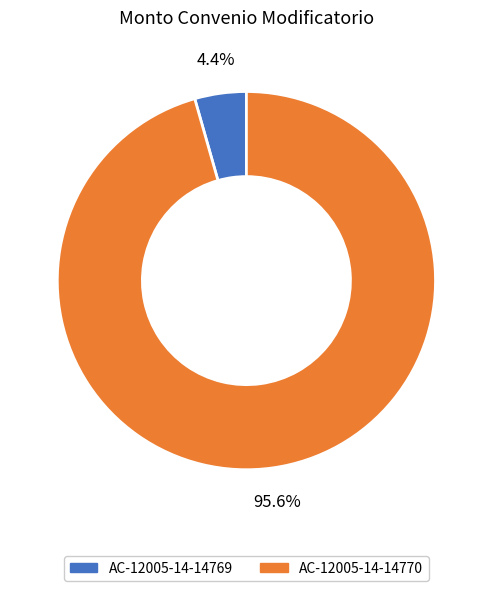

Is the sum of AC-12005-14-14770 and AC-12005-14-14769 greater than half?

Yes